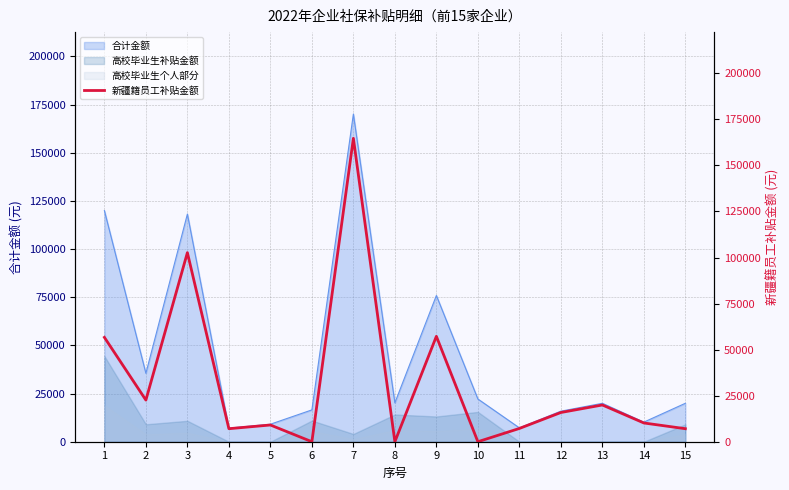

What is the highest value of the 高校毕业生补贴金额 series?

44455.0